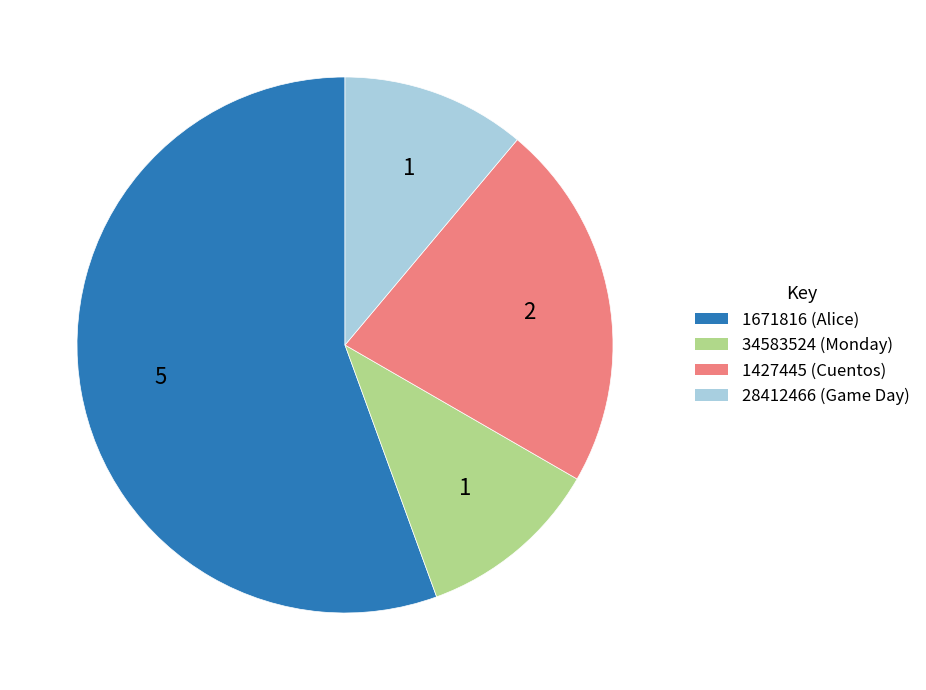

Is there a majority slice in this chart?

Yes